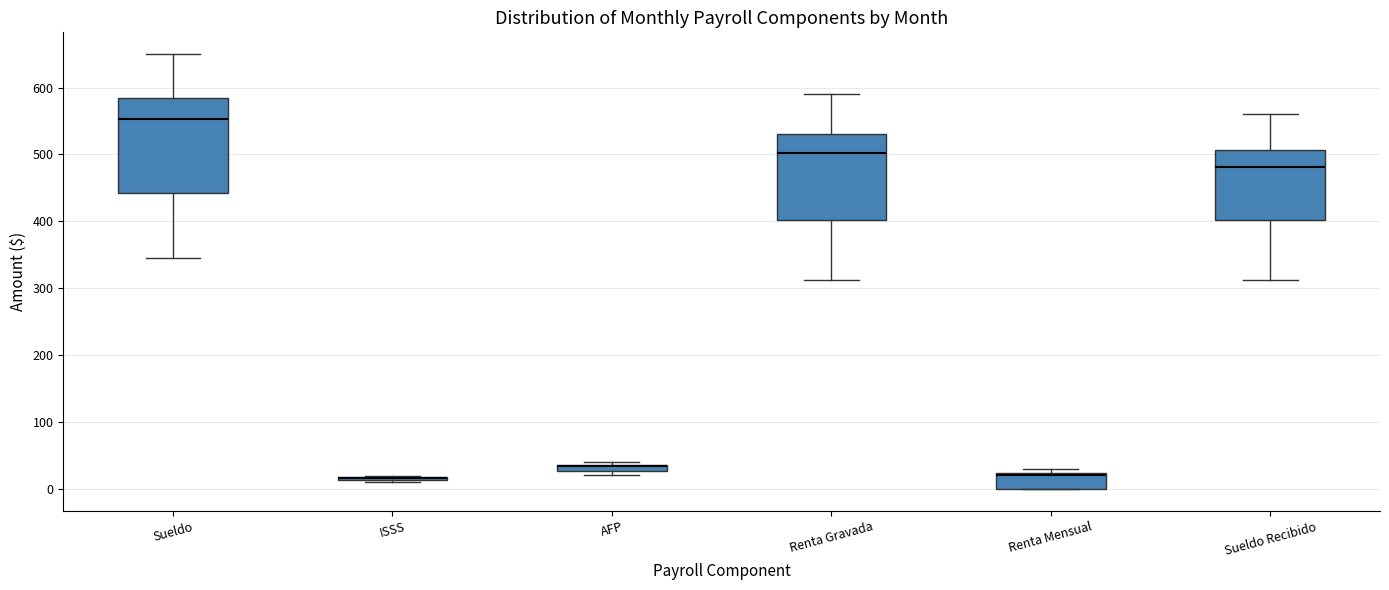

Where does the upper whisker of the box for Renta Gravada end on the y-axis? The values are not printed on the chart, so give them approximately, as read against the axis.

590